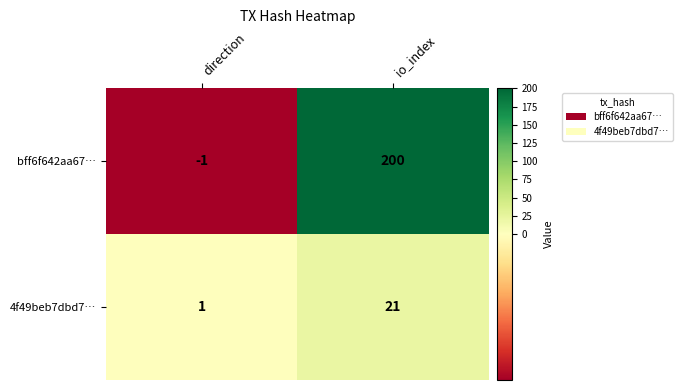

Which series has the largest total across all categories?

bff6f642aa67…